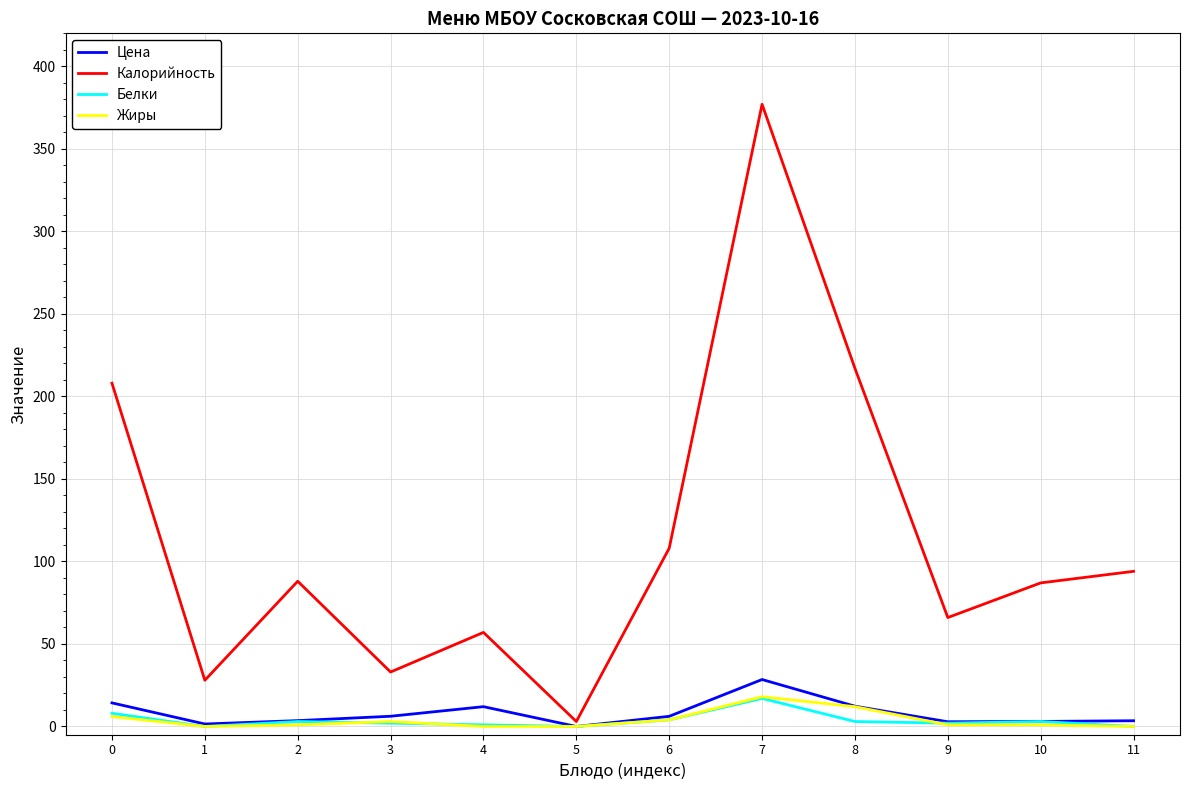

The Цена series shows 16.3 at 5. True or false?

False